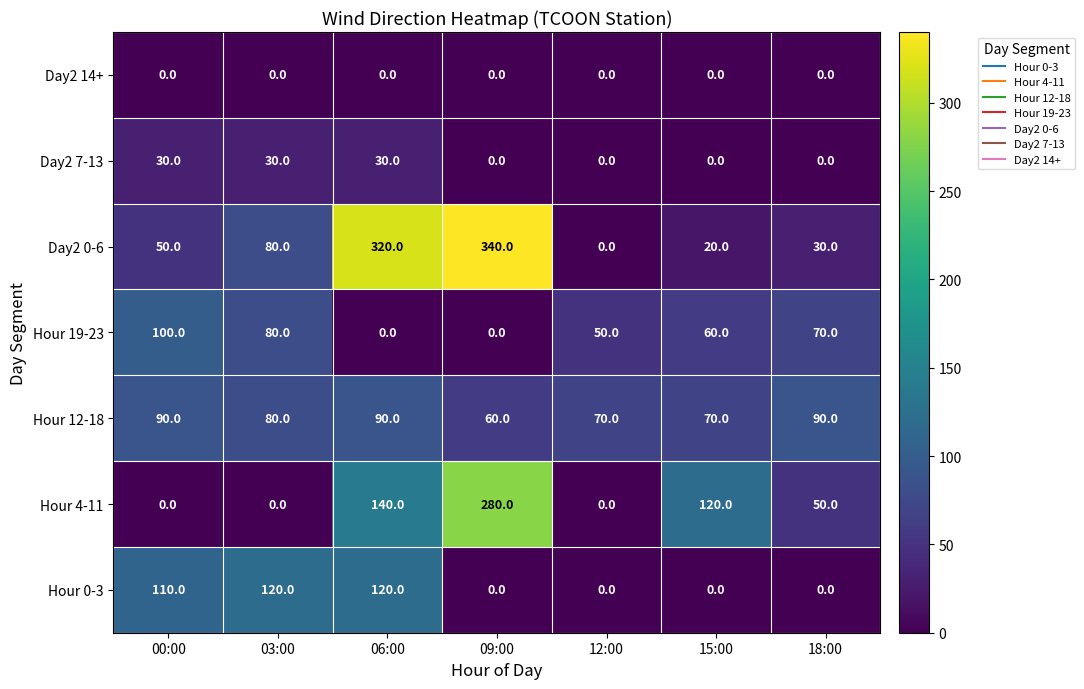

What is the difference between the Hour 19-23 values at 03:00 and 18:00?

10